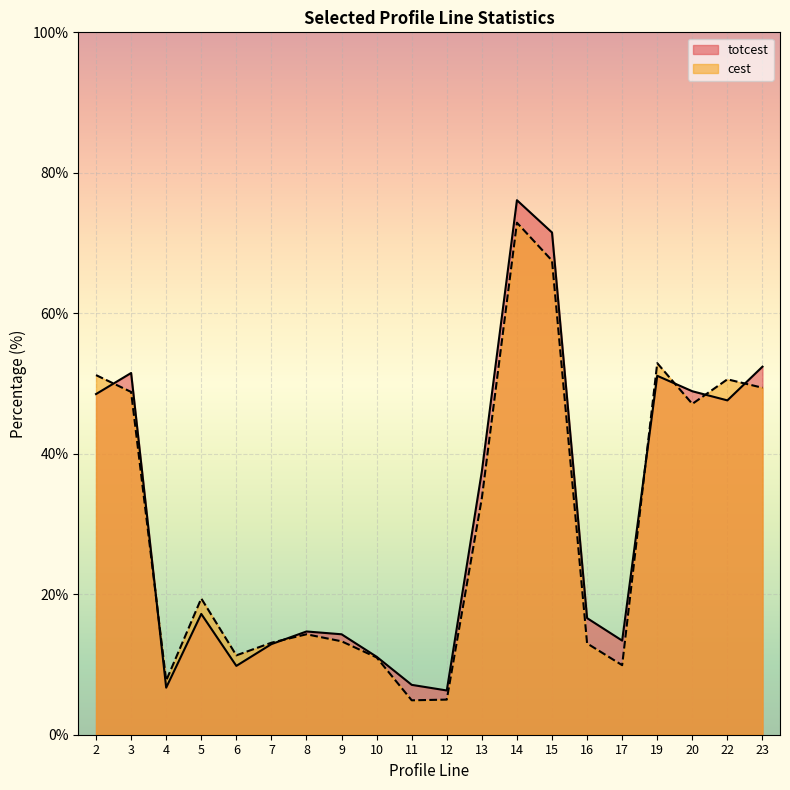

List the labels in order of cest value, smallest first.

11, 12, 4, 17, 10, 6, 16, 7, 9, 8, 5, 13, 20, 3, 23, 22, 2, 19, 15, 14